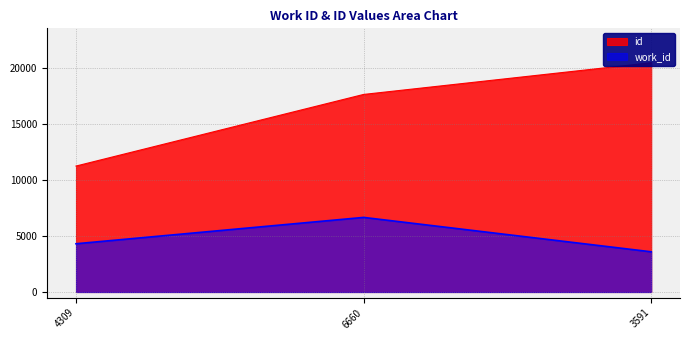

Which category has the highest value across all series?

3591